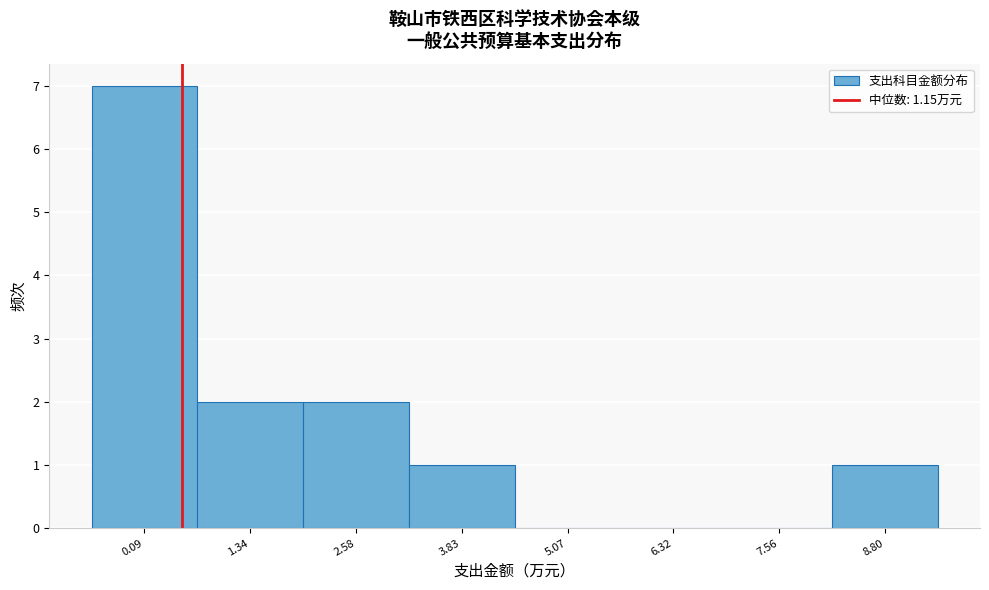

Reading left to right, transcribe all the data shown in this chart.

0.09=7	1.34=2	2.58=2	3.83=1	5.07=0	6.32=0	7.56=0	8.80=1